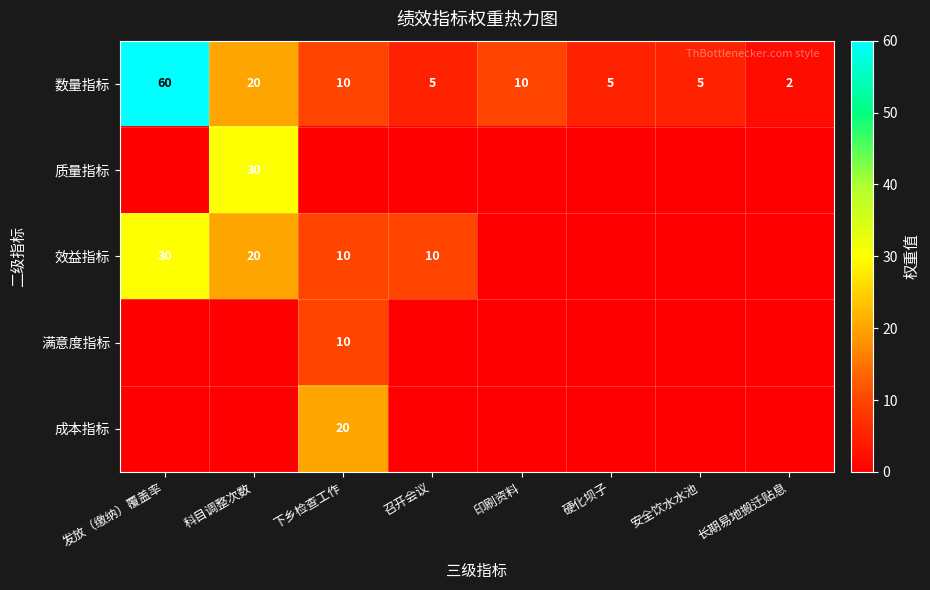

True or false: 数量指标 has a value of 2 at 长期易地搬迁贴息.

True